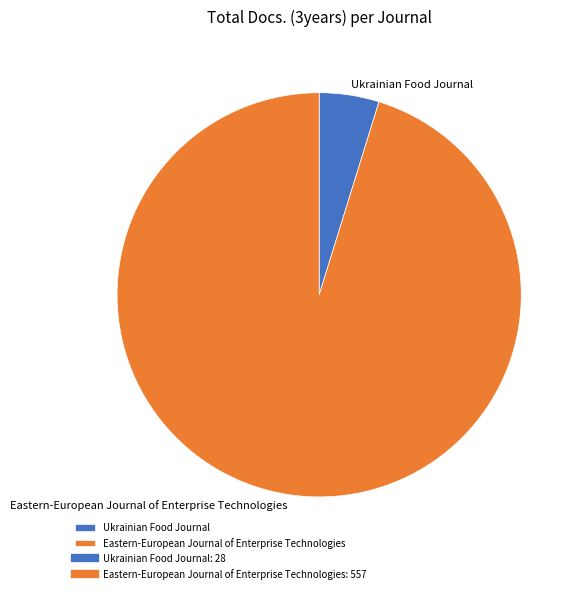

What is the smallest slice in the pie chart?

Ukrainian Food Journal